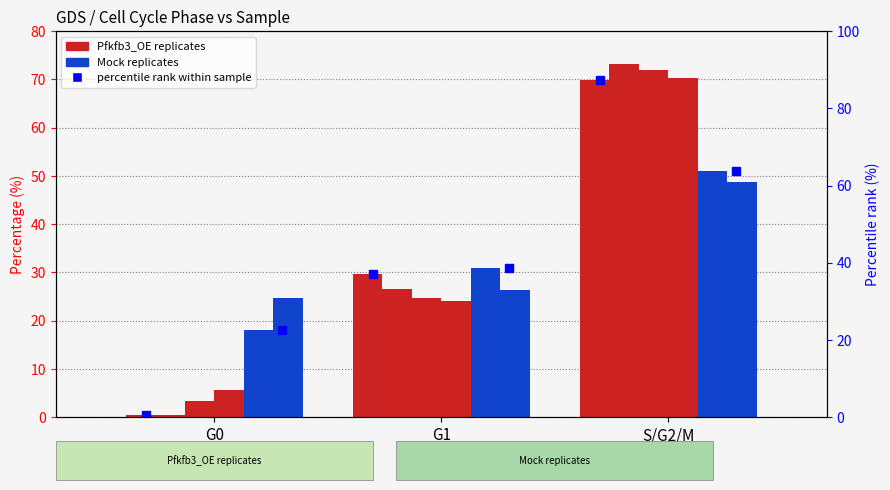

How many bars are there in total?

18